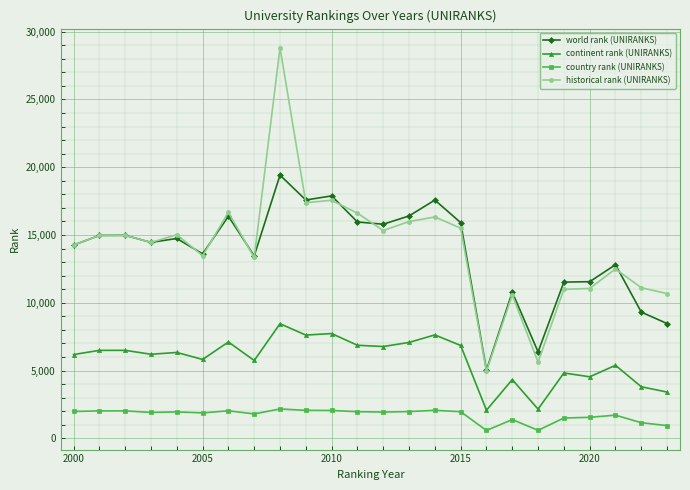

How many distinct data groups are displayed?

4